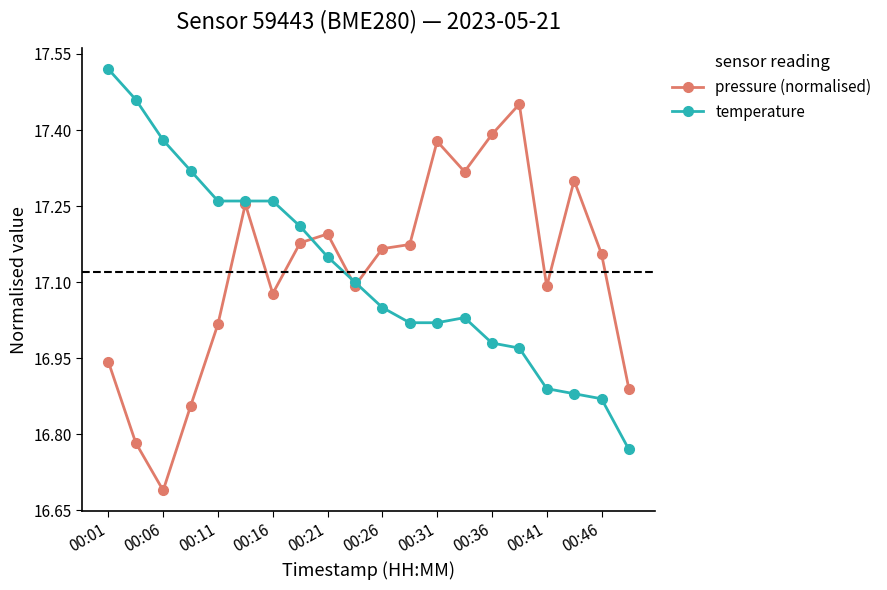

At how many categories does at least one series exceed 16?

20